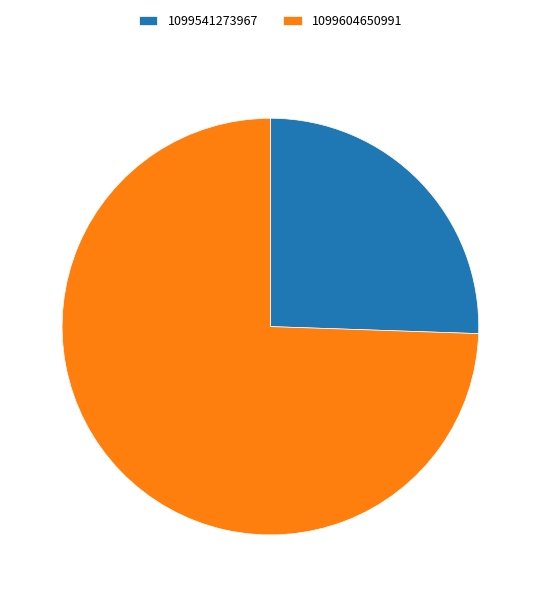

Combined, do 1099541273967 and 1099604650991 account for over 50%?

Yes